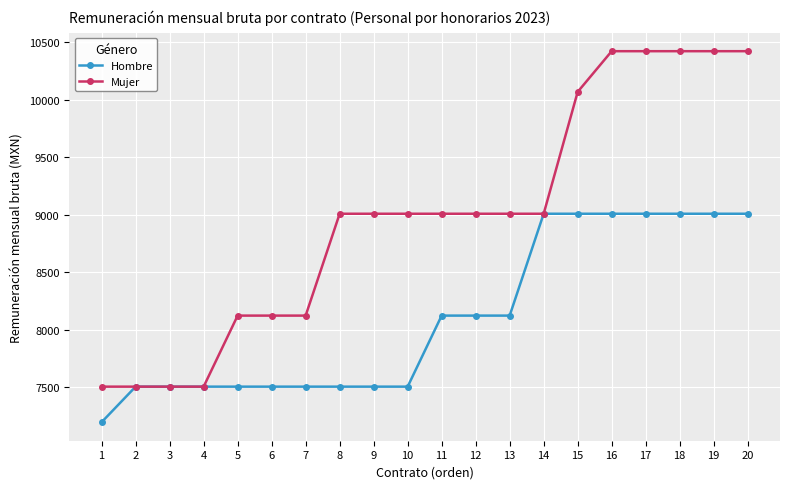

What are all the series names shown in the legend?

Hombre, Mujer